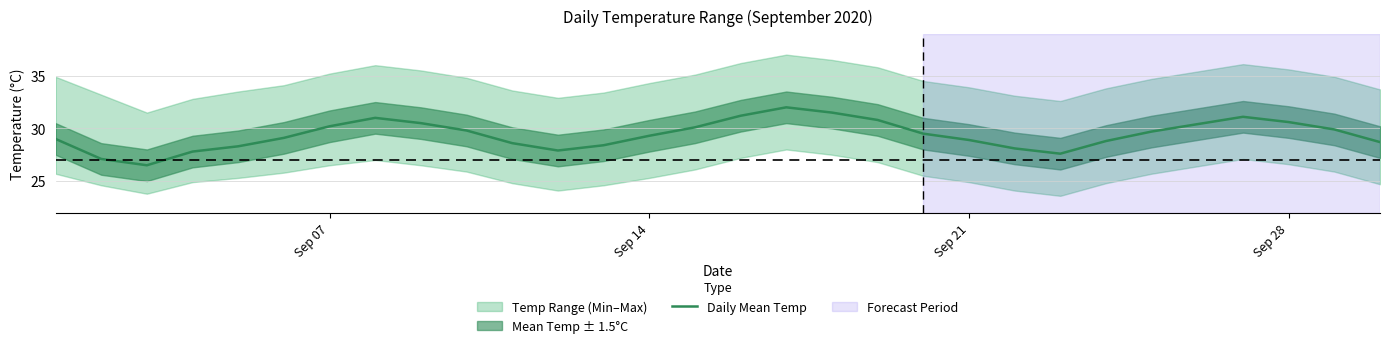

What is the lowest value of the Daily Mean Temp series?

26.5